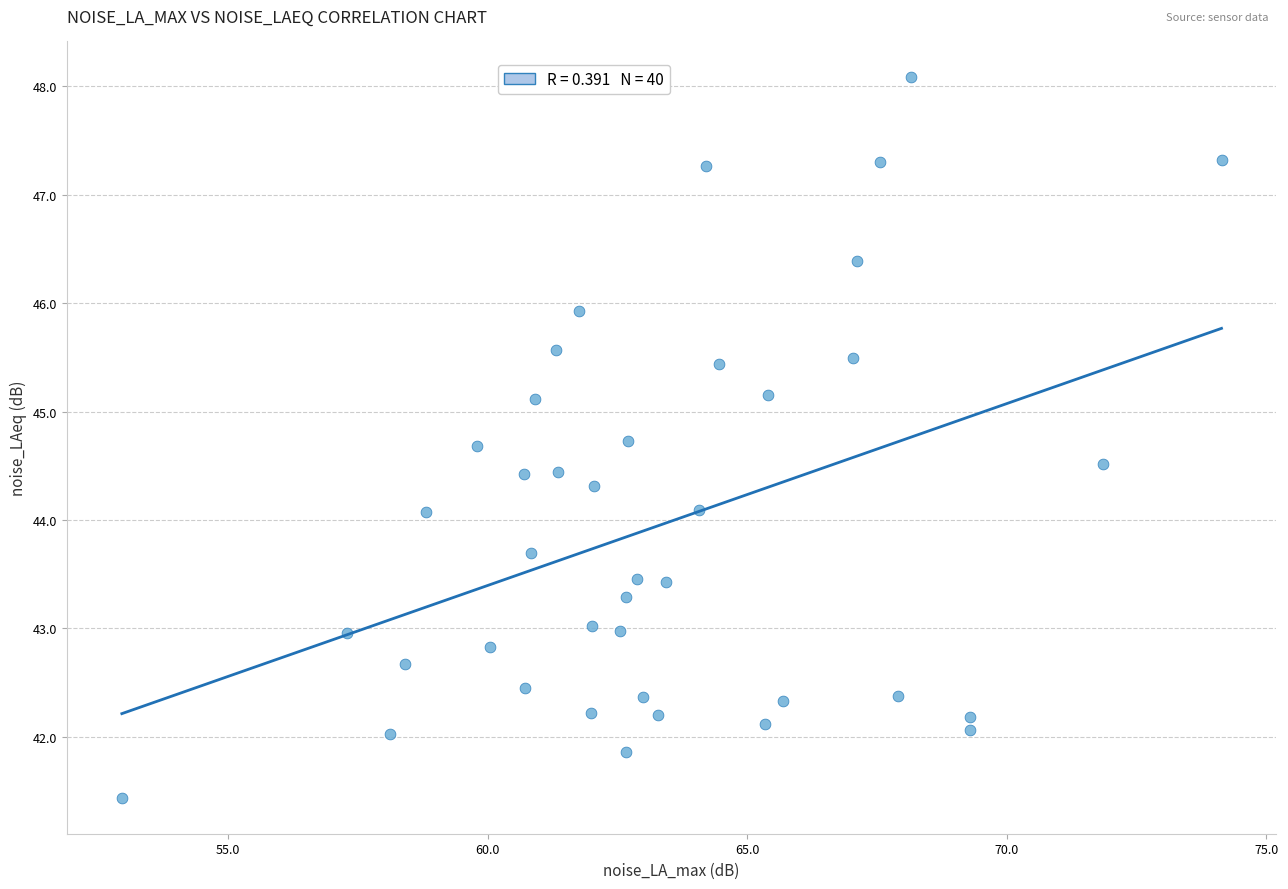

What is the range of X values (max minus min)?

21.2